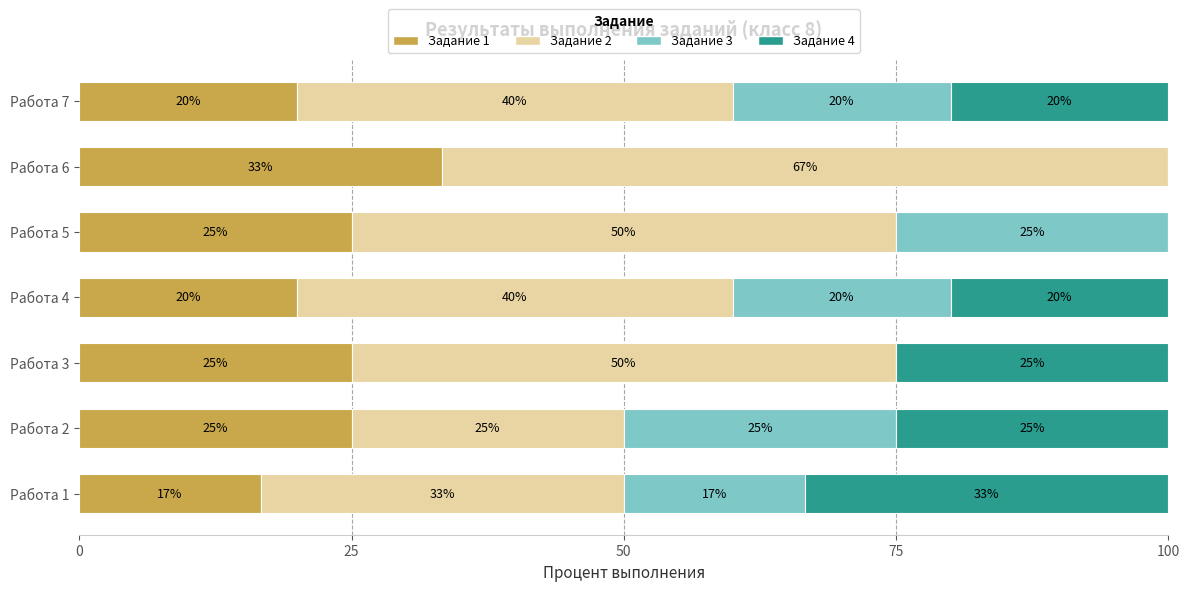

The value of Задание 1 at Работа 2 is 33.9. True or false?

False